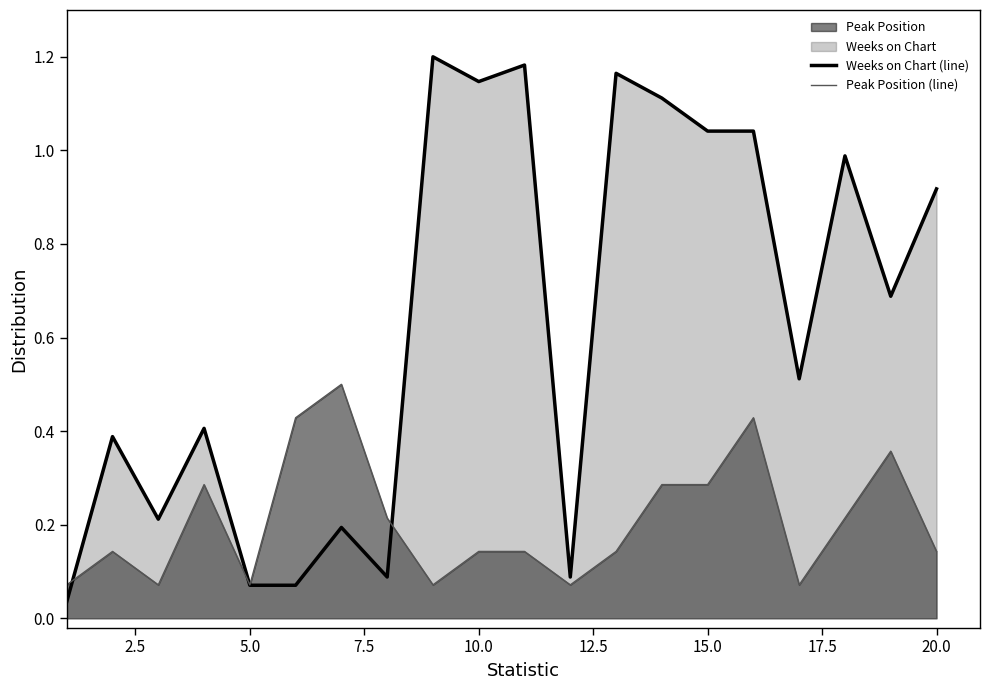

Which series has the widest spread of values?

Weeks on Chart (line)